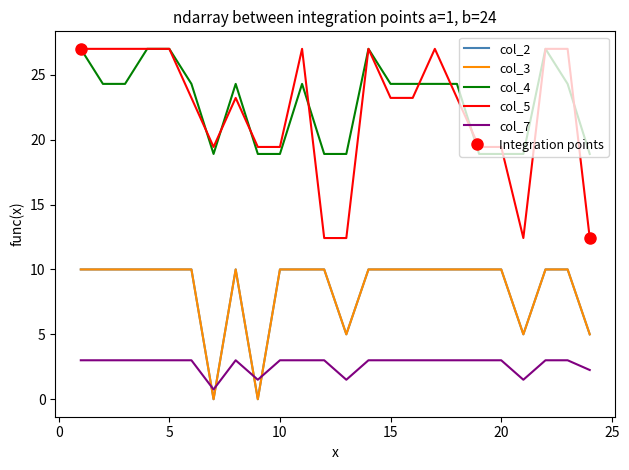

What is the minimum value for col_7?

0.8